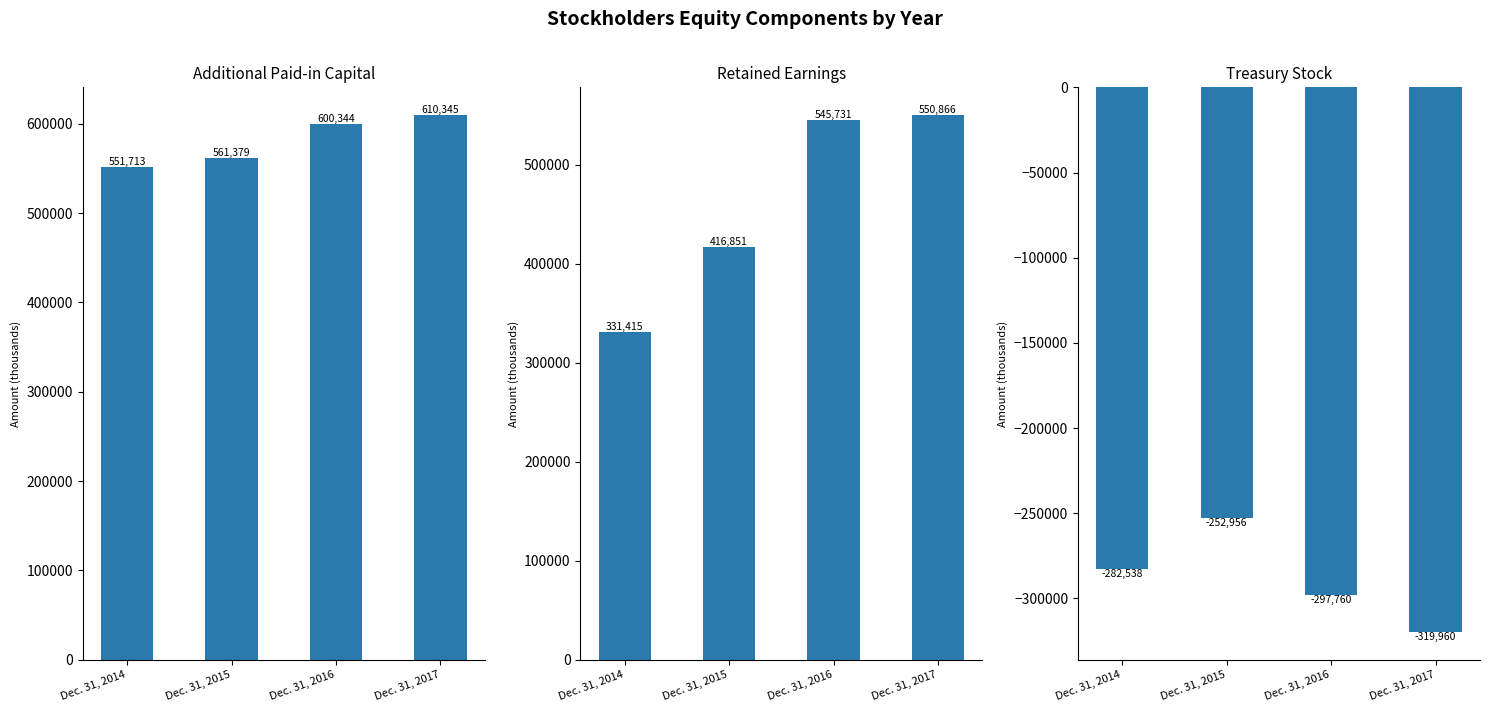

Which category has the highest value in the Additional Paid-in Capital series?

Dec. 31, 2017